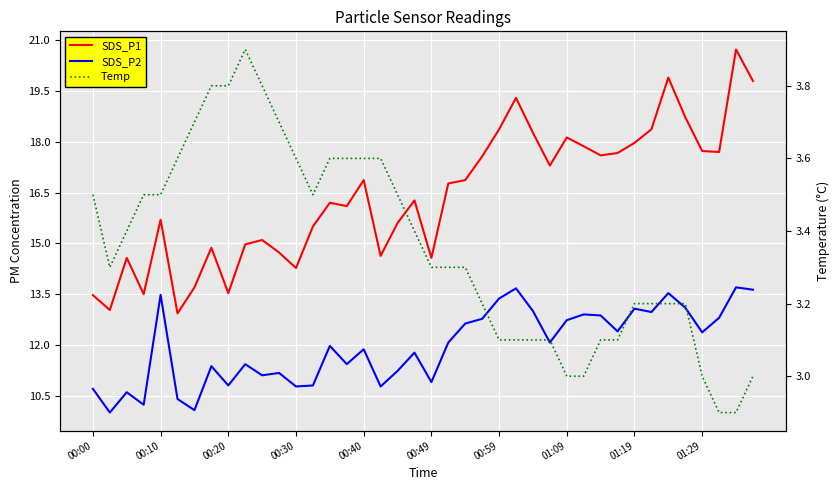

How many values in the SDS_P1 series are below 16?

17